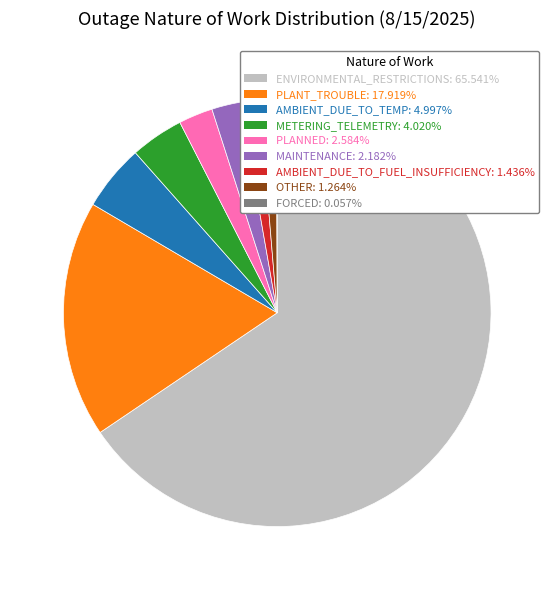

Is there a majority slice in this chart?

Yes